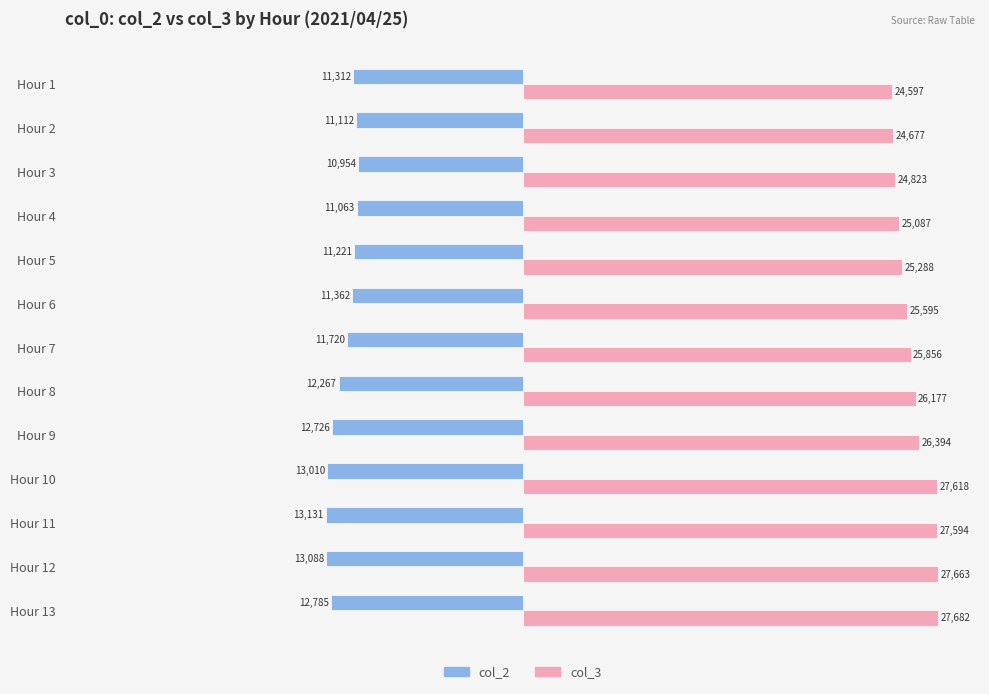

What are all the series names shown in the legend?

col_2, col_3